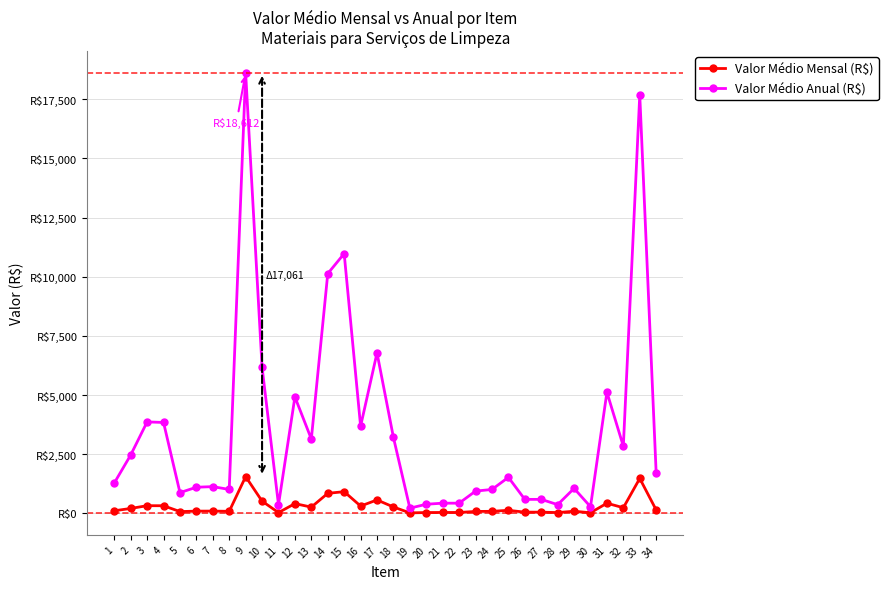

Is the value of Valor Médio Mensal (R$) at 24 greater than the value of Valor Médio Anual (R$) at 18?

No